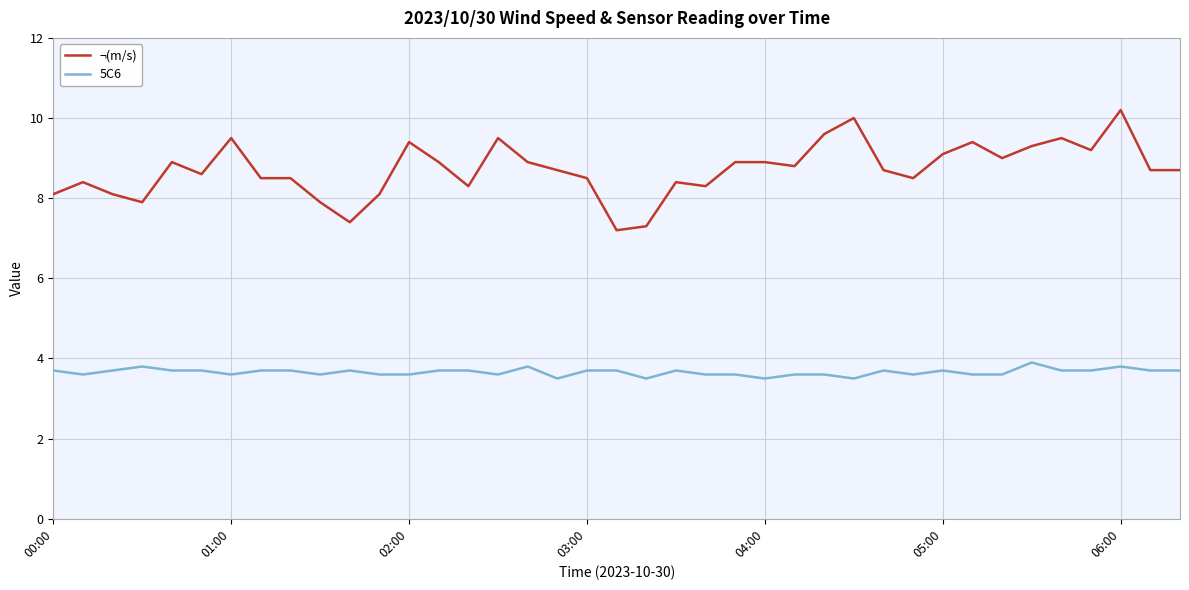

Which series has the largest total across all categories?

¬(m/s)